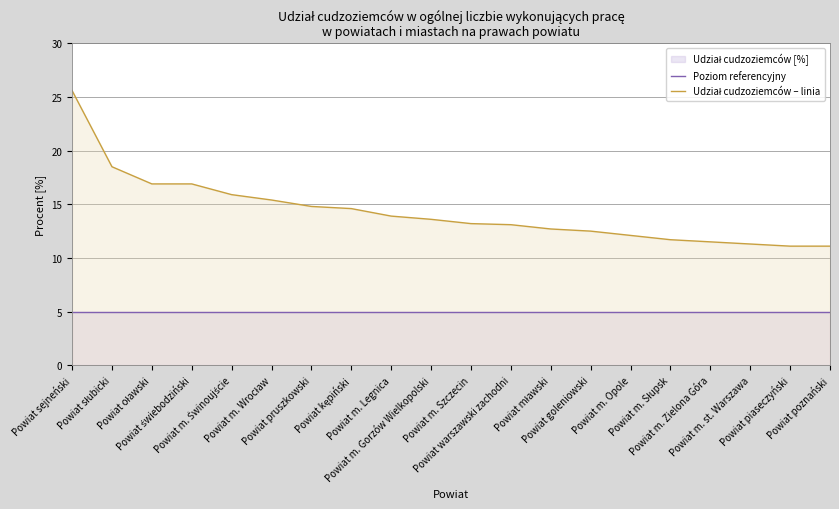

What is the sum of all Poziom referencyjny values?

100.0